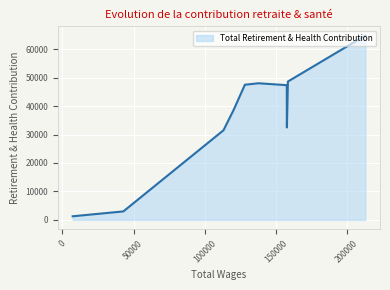

At which category does the chart reach its minimum across all series?

7229.0